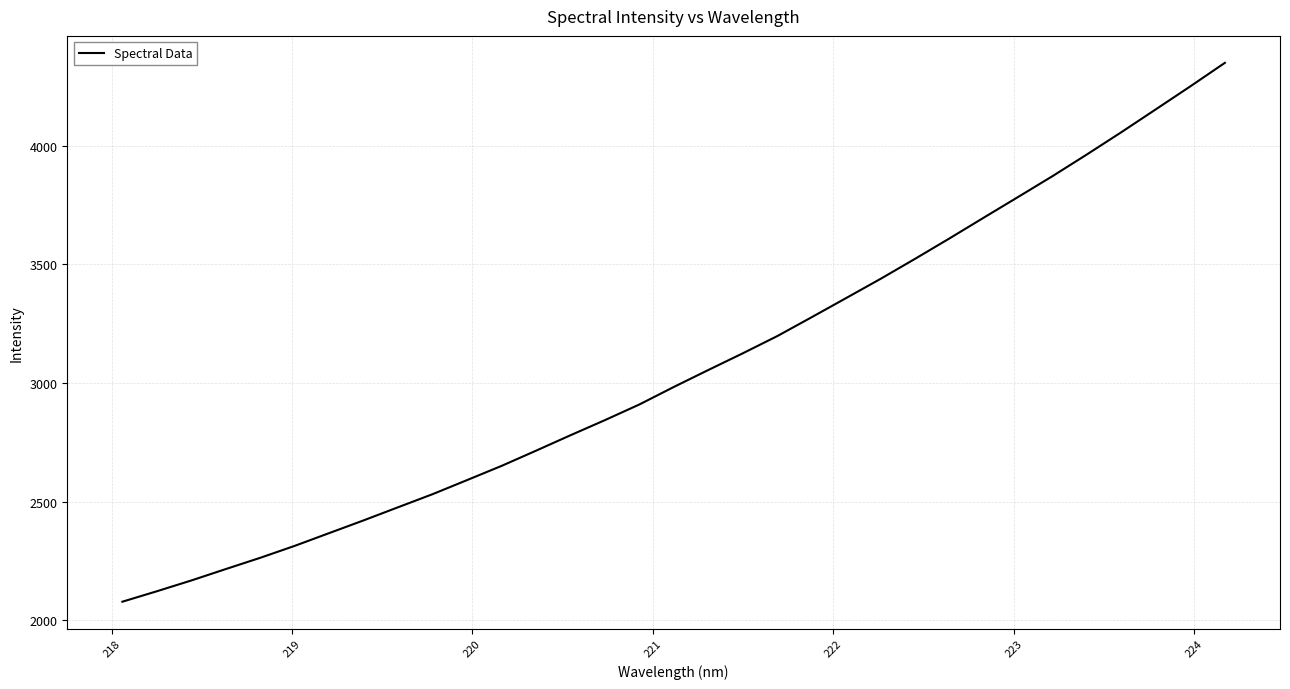

What is the smallest value displayed?

2078.6